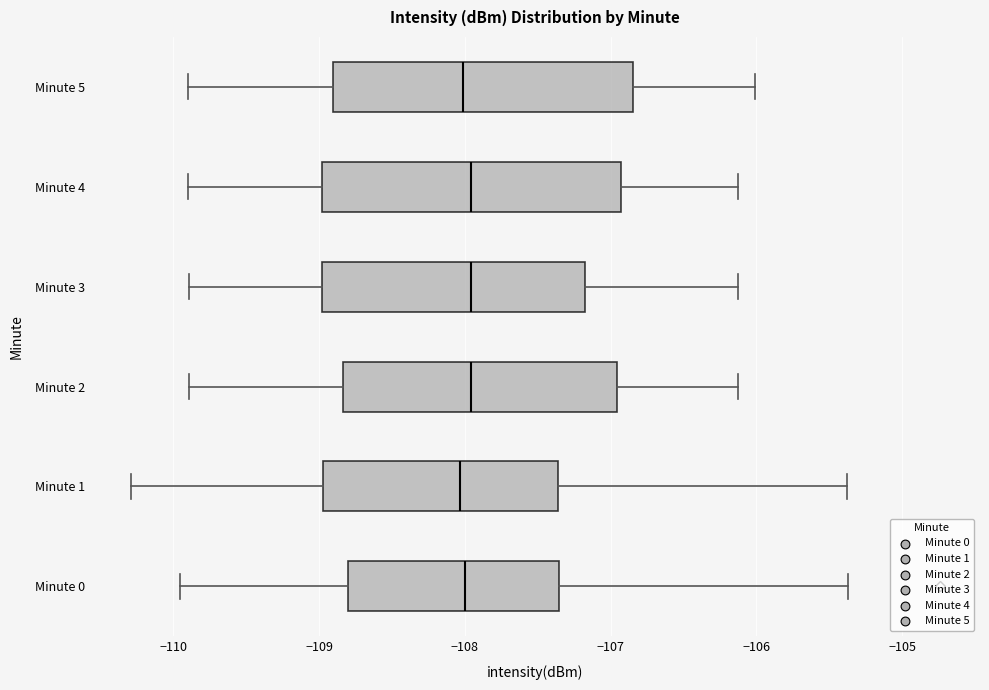

Reading bottom to top, transcribe this box plot: for each box, give where its median line is, the range the box spans, and where its two whiskers end, as read against the x-axis. The values are not printed on the chart, so give them approximately, as read against the axis.

Minute 0: median -108.0, box -108.8 to -107.4, whiskers -110.0 to -105.4
Minute 1: median -108.0, box -109.0 to -107.4, whiskers -110.3 to -105.4
Minute 2: median -108.0, box -108.8 to -107.0, whiskers -109.9 to -106.1
Minute 3: median -108.0, box -109.0 to -107.2, whiskers -109.9 to -106.1
Minute 4: median -108.0, box -109.0 to -106.9, whiskers -109.9 to -106.1
Minute 5: median -108.0, box -108.9 to -106.8, whiskers -109.9 to -106.0